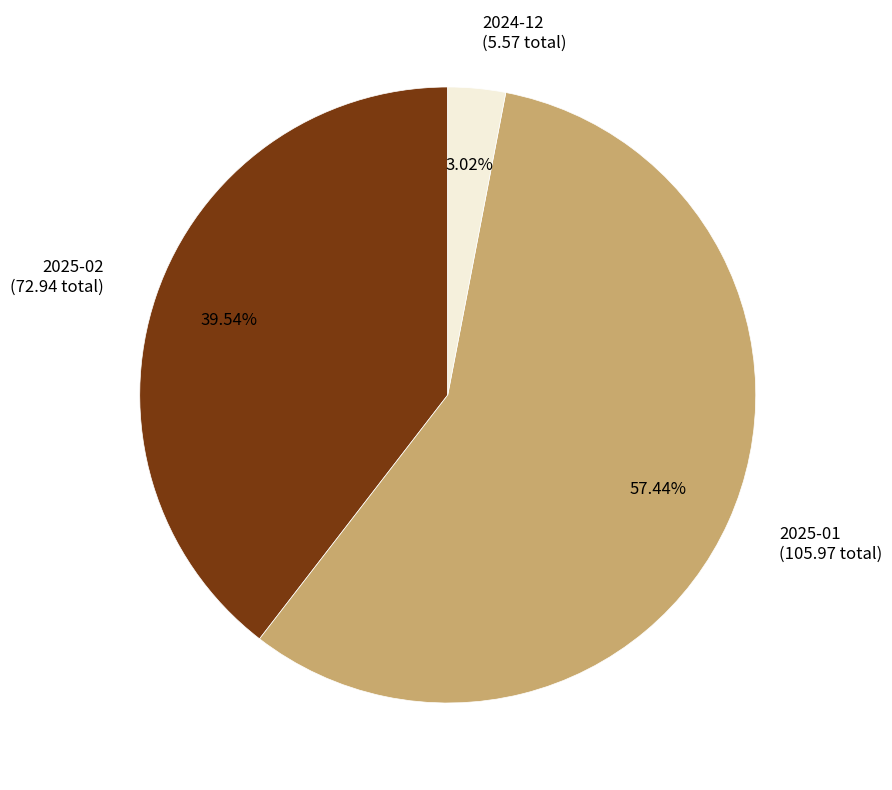

Is the sum of 2025-02 (72.94 total) and 2025-01 (105.97 total) greater than half?

Yes